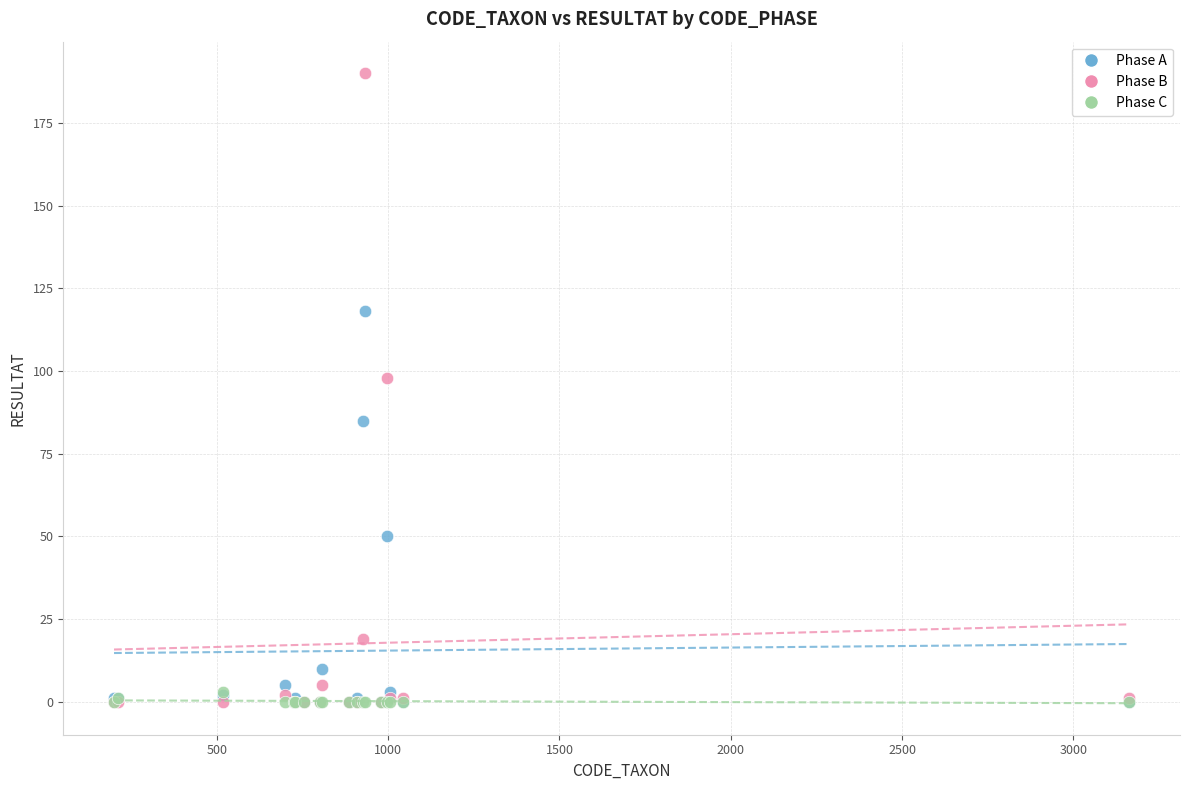

In the Phase B series, what Y value is closest to 95?

98